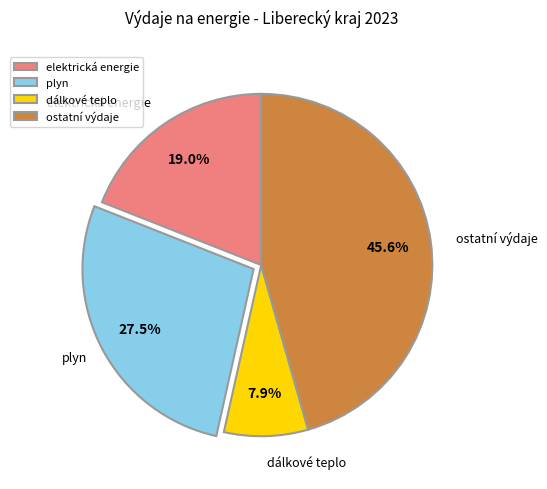

What percentage is the elektrická energie slice, to the nearest percent?

19%